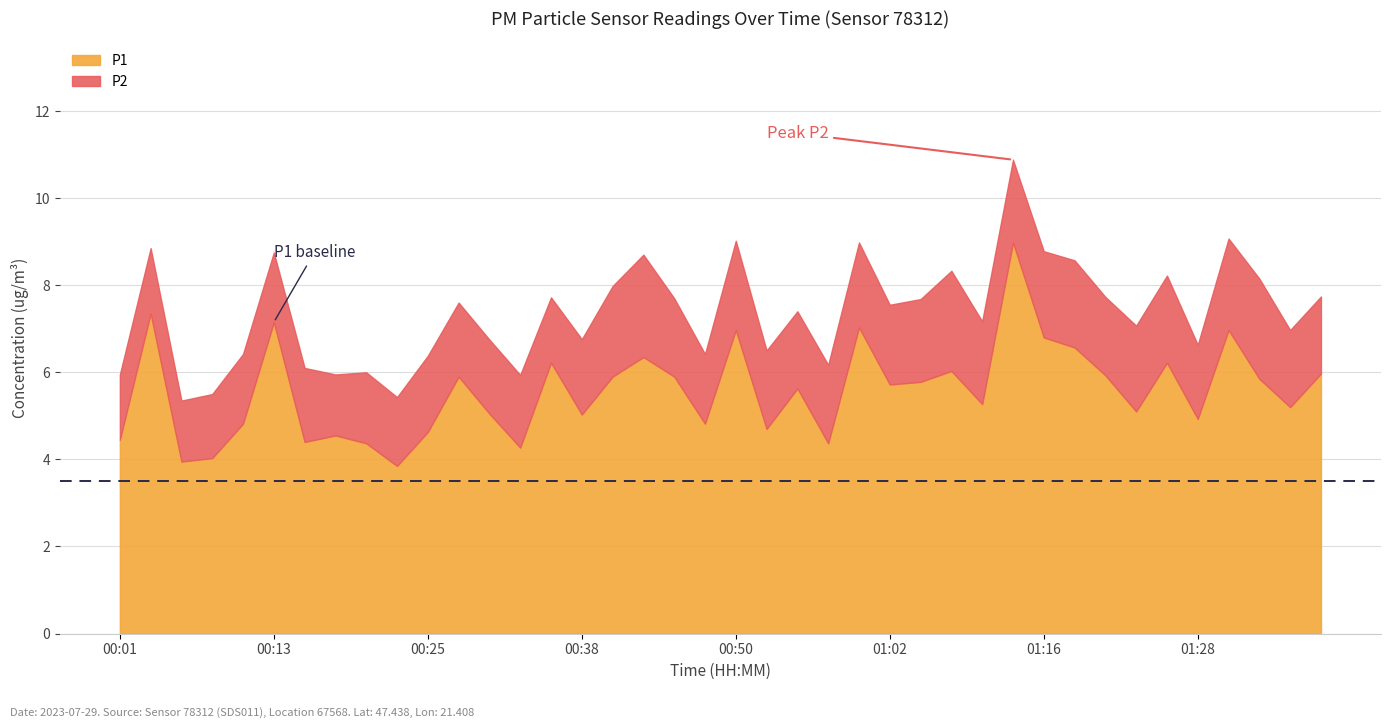

Which category has the highest value in the P1 series?

01:13